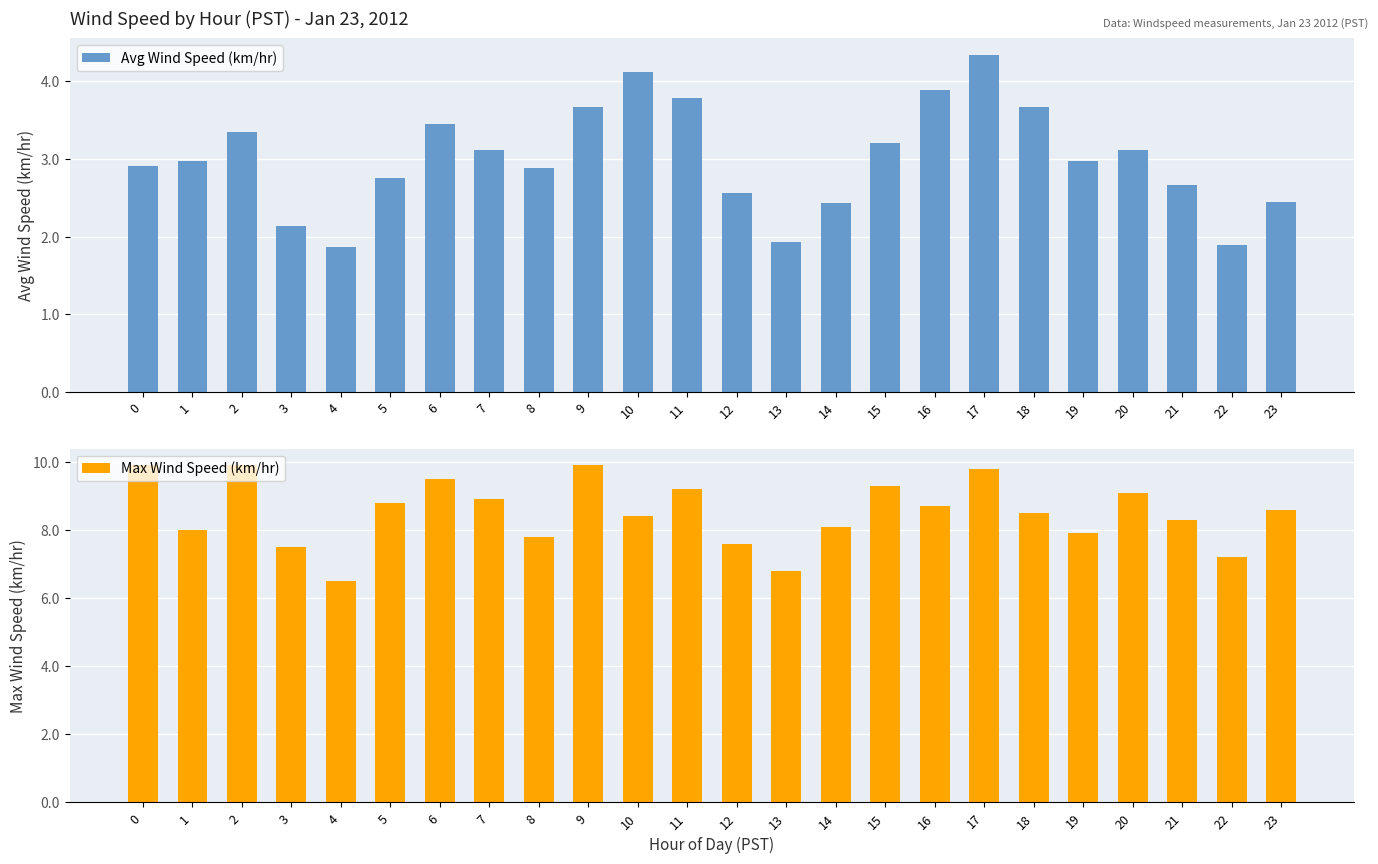

Between 13 and 16, which is larger?

16